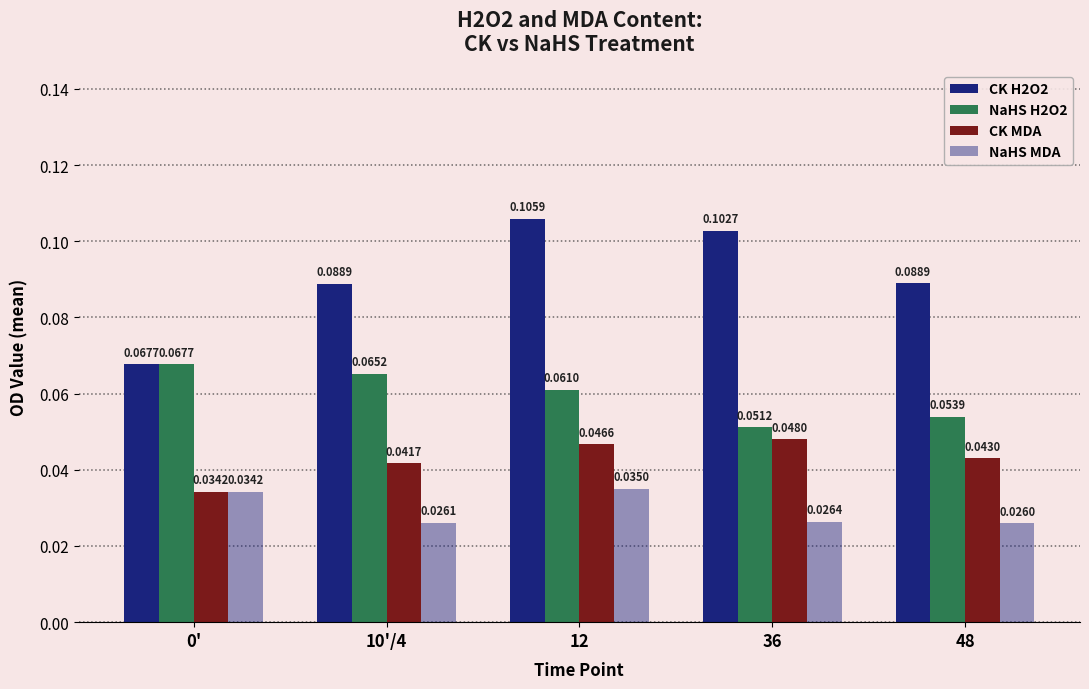

Rank the series by their maximum value, from highest to lowest.

CK H2O2, NaHS H2O2, CK MDA, NaHS MDA